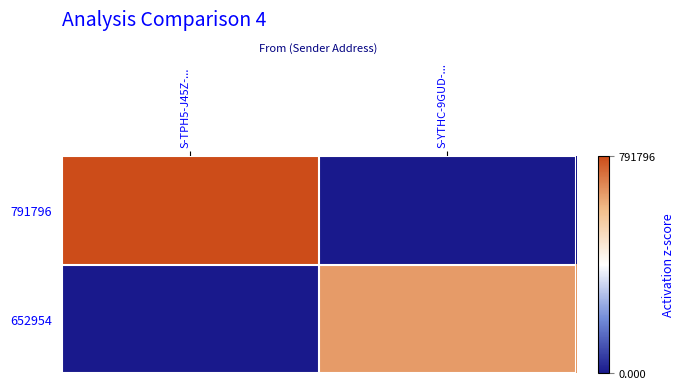

Reading left to right, transcribe all the data shown in this chart.

791796: S-TPH5-J45Z-...=791796	S-YTHC-9GUD-...=0
652954: S-TPH5-J45Z-...=0	S-YTHC-9GUD-...=652954